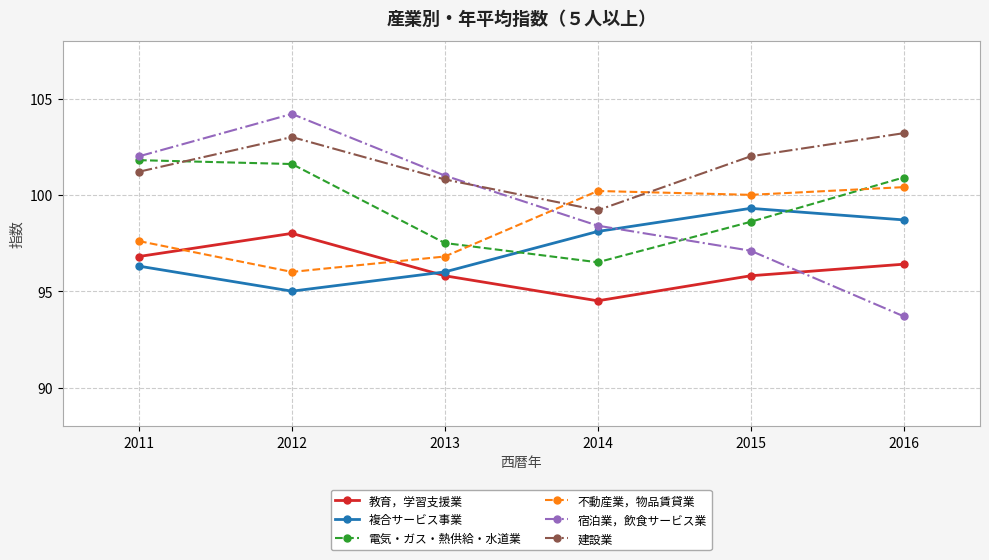

Which series has the widest spread of values?

宿泊業，飲食サービス業